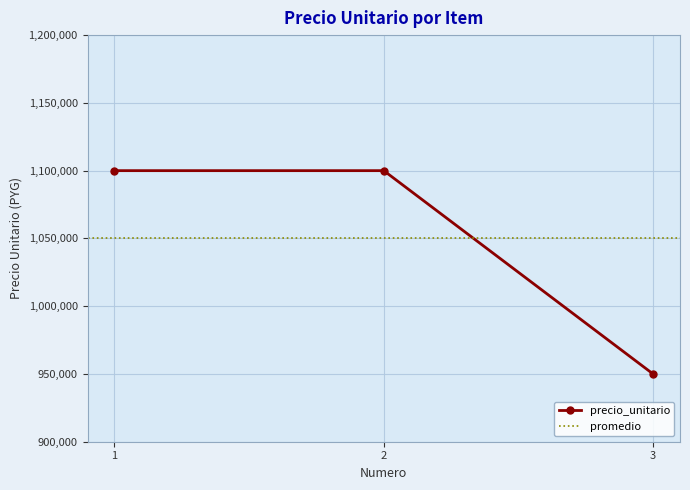

How many values in the precio_unitario series are below 1100000?

1